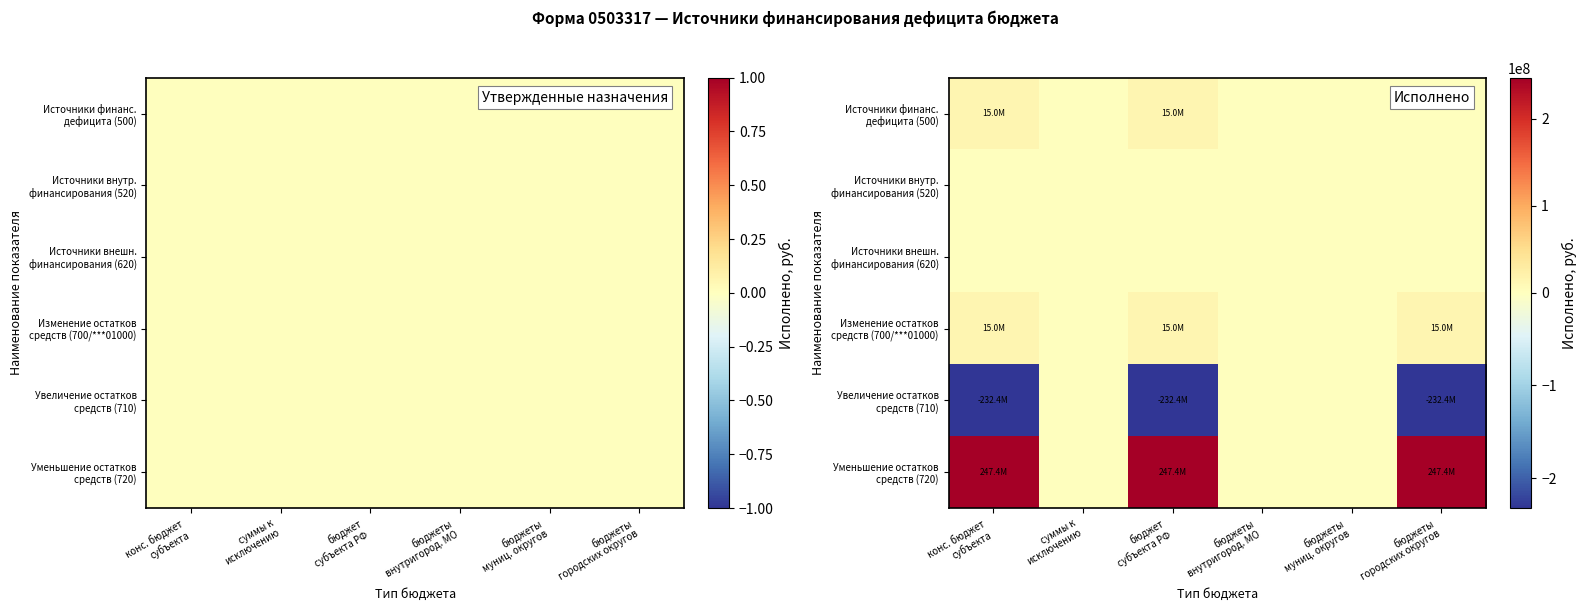

Which series has the largest range (max minus min)?

Уменьшение остатков средств (720)